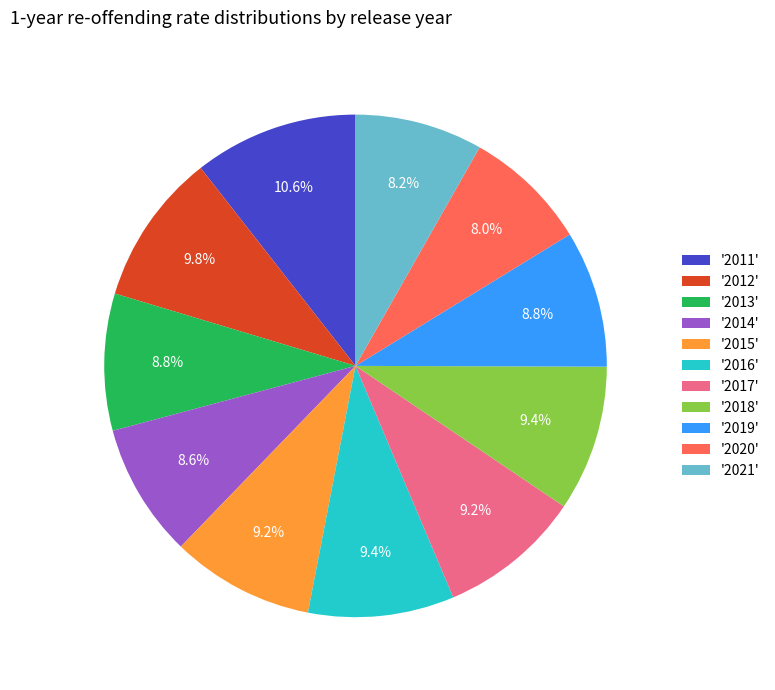

Which slice is the largest?

'2011'